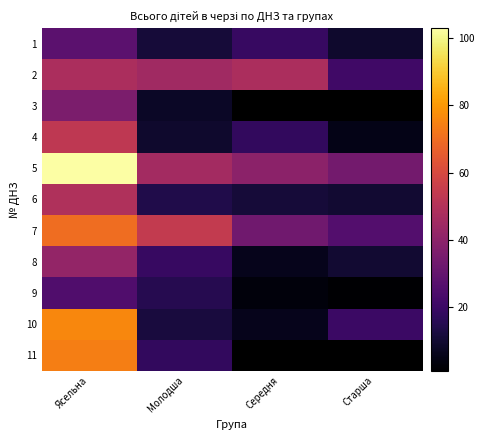

What is the difference between the maximum and minimum values in the 1 series?

19.0